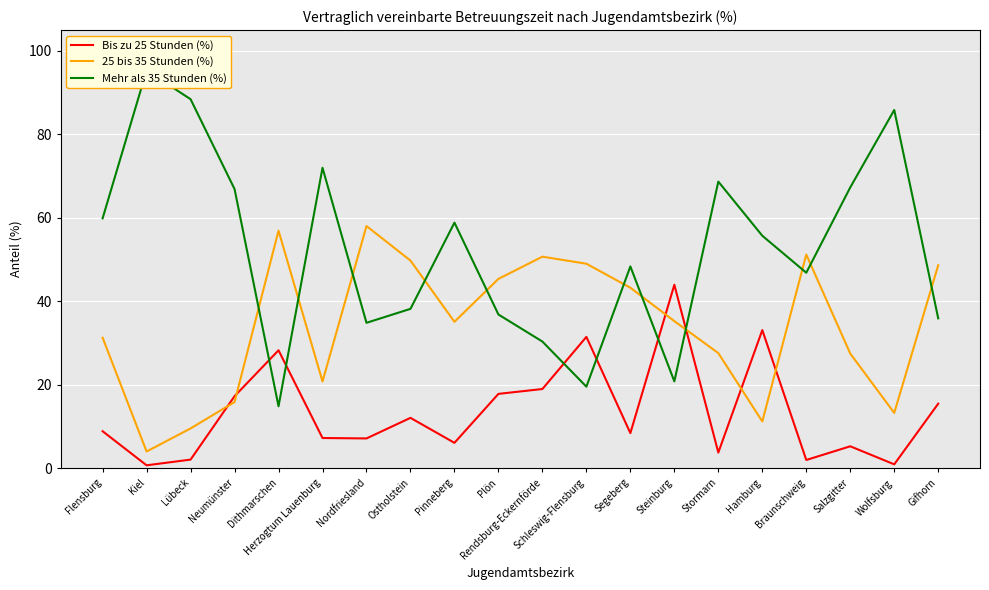

What is the label of the 3rd point from the left?

Lübeck